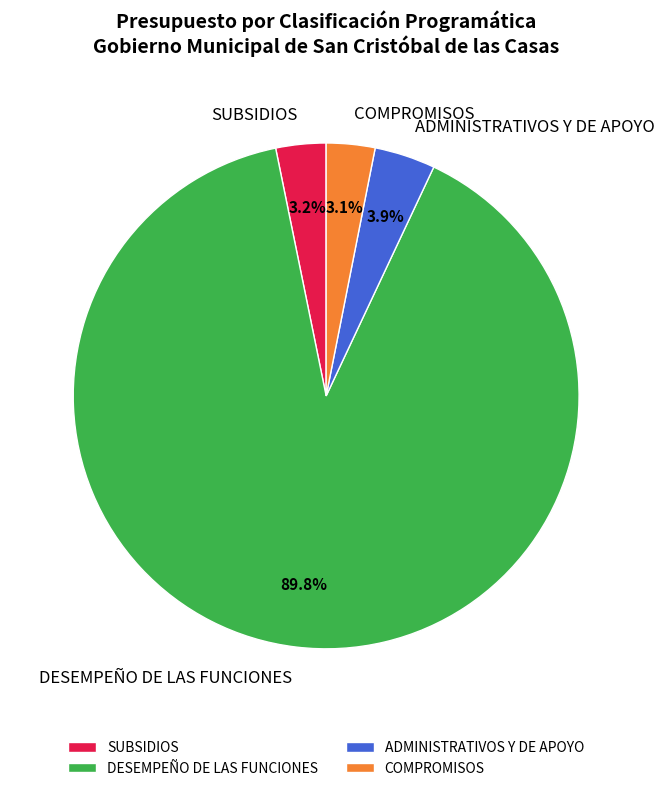

Combined, do ADMINISTRATIVOS Y DE APOYO and DESEMPEÑO DE LAS FUNCIONES account for over 50%?

Yes